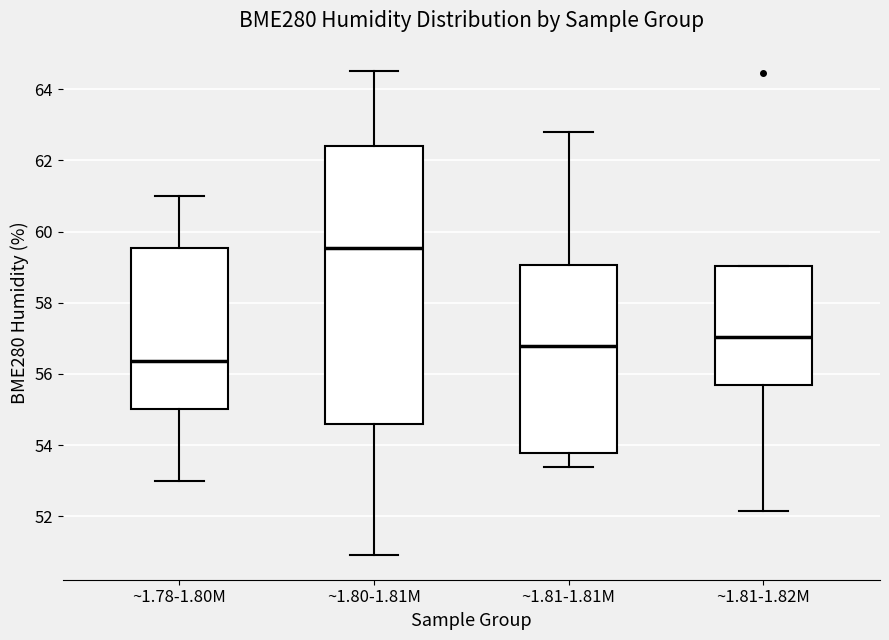

Reading left to right, read every box against the y-axis: the position of its median line, the range the box covers, and the ends of its whiskers. The values are not printed on the chart, so give them approximately, as read against the axis.

~1.78-1.80M: median 56.4, box 55.0 to 59.6, whiskers 53.0 to 61.0
~1.80-1.81M: median 59.6, box 54.6 to 62.4, whiskers 51.0 to 64.6
~1.81-1.81M: median 56.8, box 53.8 to 59.0, whiskers 53.4 to 62.8
~1.81-1.82M: median 57.0, box 55.6 to 59.0, whiskers 52.2 to 59.0